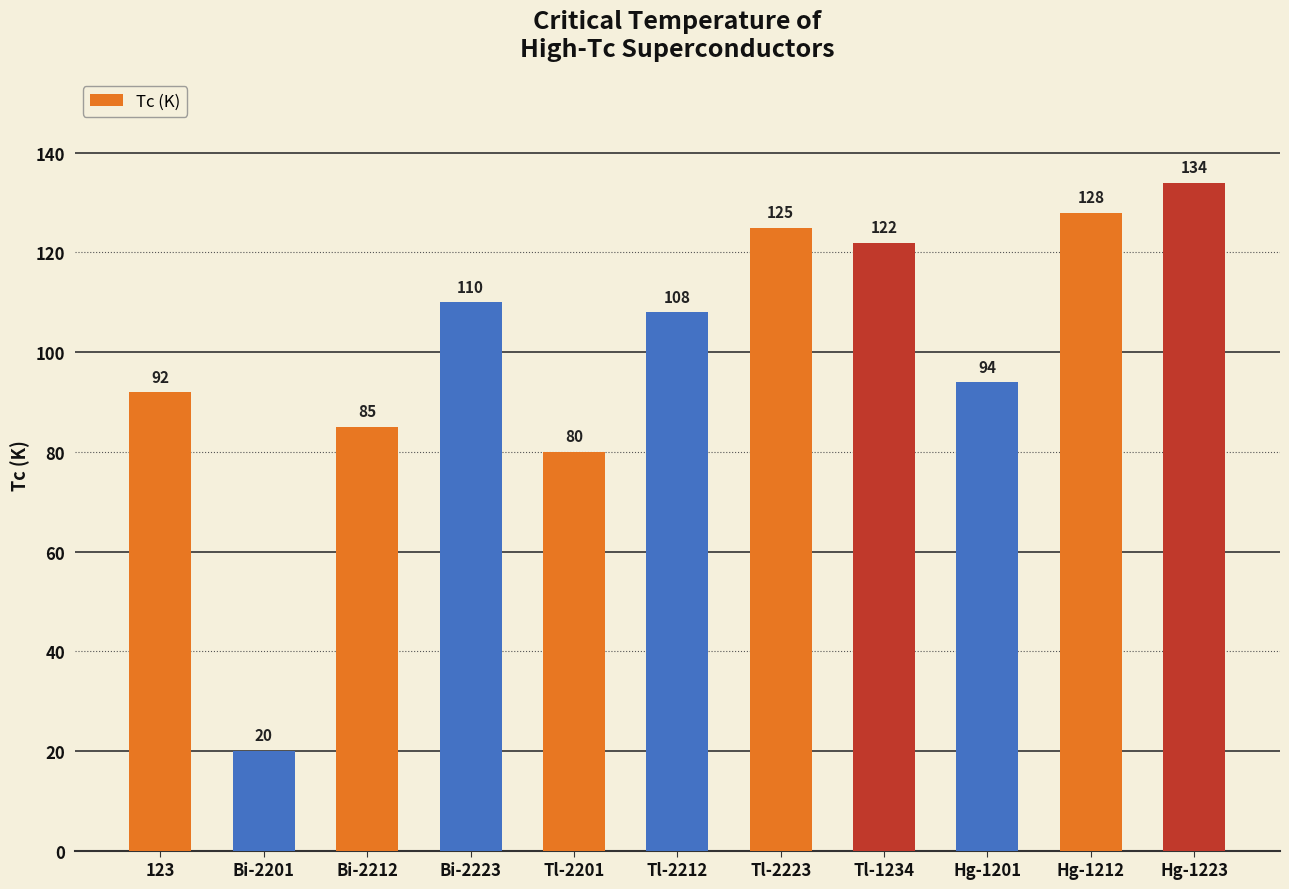

Read the value at Bi-2201, to the nearest 10.

20